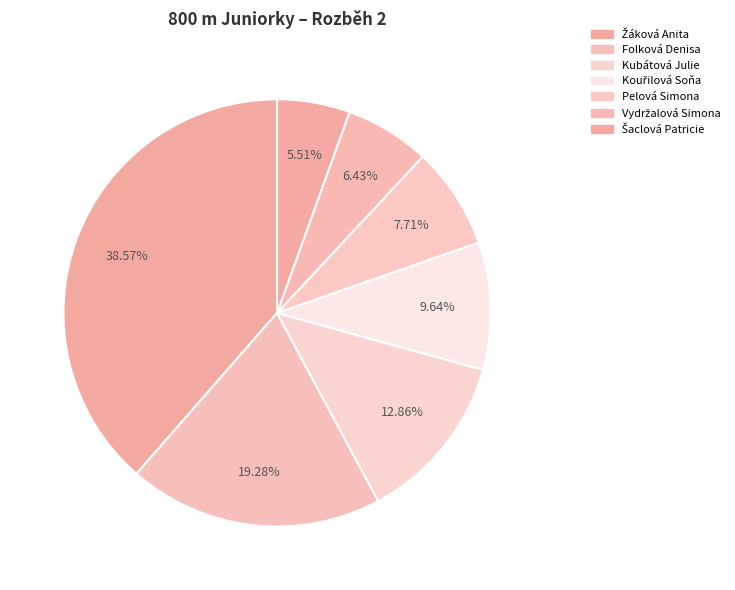

How many segments does this pie chart have?

7